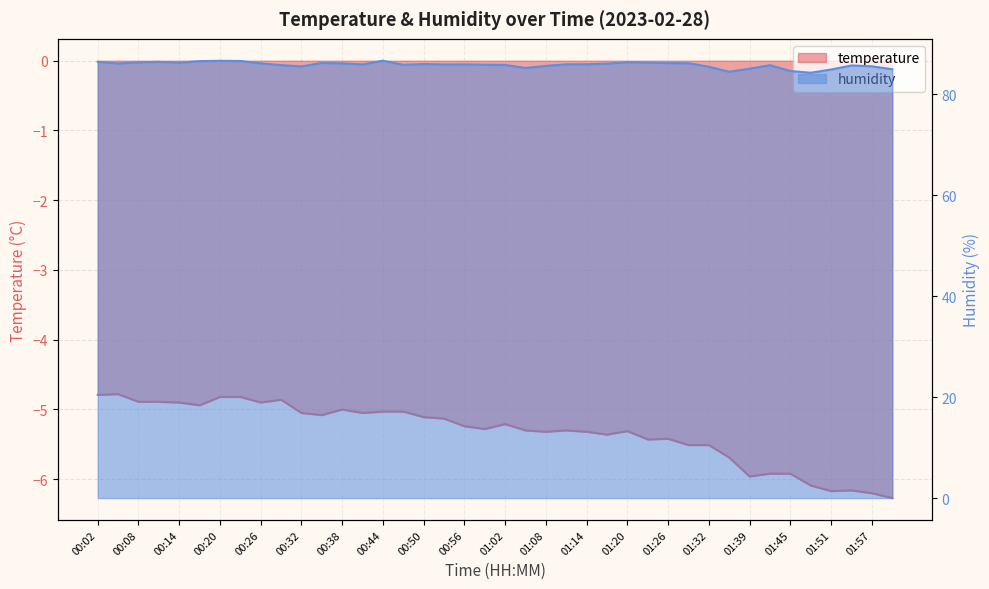

Reading left to right, transcribe all the data shown in this chart.

temperature: -4.8	-4.8	-4.9	-4.9	-4.9	-4.9	-4.8	-4.8	-4.9	-4.9	-5.0	-5.1	-5.0	-5.0	-5.0	-5.0	-5.1	-5.1	-5.2	-5.3	-5.2	-5.3	-5.3	-5.3	-5.3	-5.4	-5.3	-5.4	-5.4	-5.5	-5.5	-5.7	-6.0	-5.9	-5.9	-6.1	-6.2	-6.2	-6.2	-6.3
humidity: 86.4	86.1	86.3	86.4	86.2	86.5	86.6	86.6	86.1	85.7	85.5	86.2	86.1	85.9	86.6	85.8	86.0	85.9	85.9	85.8	85.8	85.2	85.6	85.9	85.9	86.0	86.3	86.2	86.1	86.1	85.4	84.4	85.0	85.7	84.6	84.2	84.9	85.7	85.5	84.9